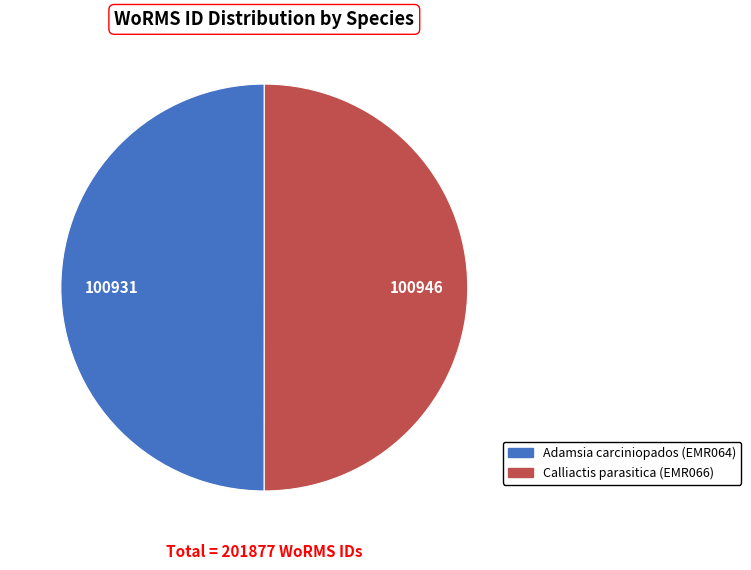

Do Calliactis parasitica (EMR066) and Adamsia carciniopados (EMR064) together represent more than half of the pie?

Yes